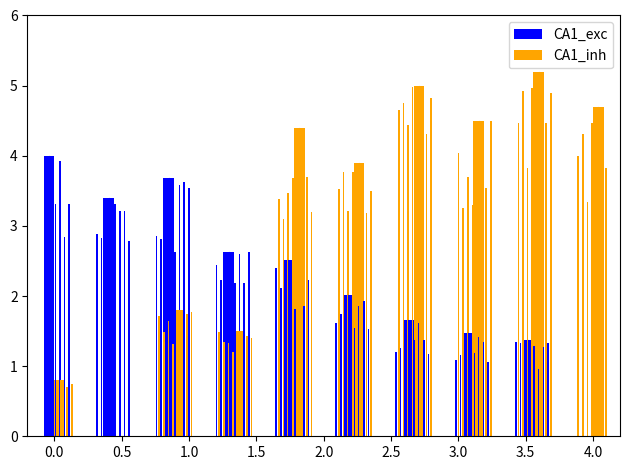

What is the difference between the highest and lowest values at 1.5?

1.9